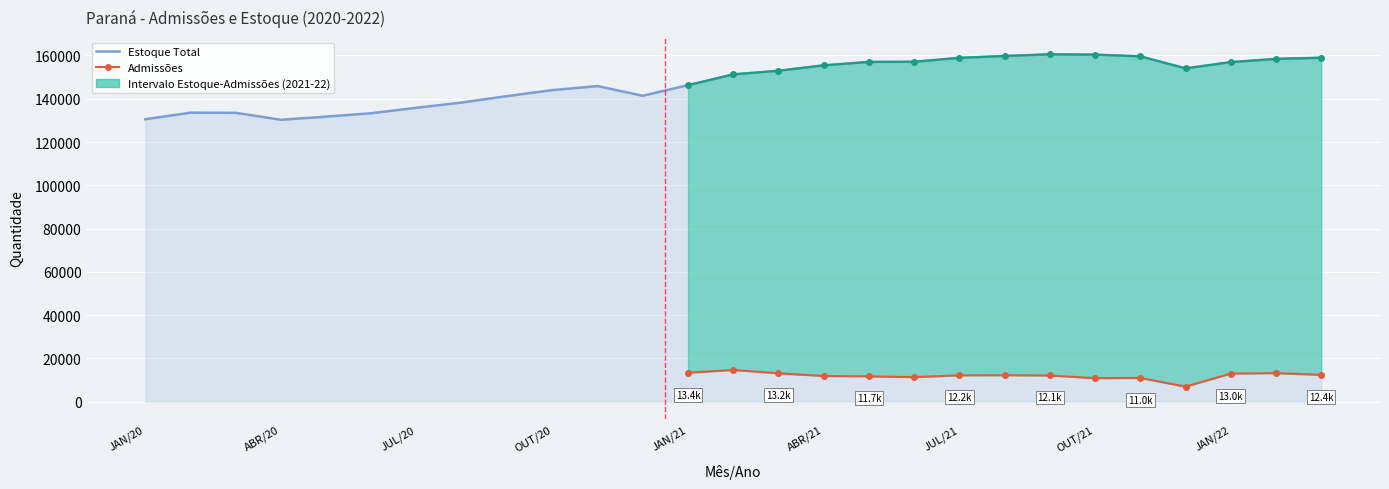

At which category does the chart reach its minimum across all series?

ABR/20